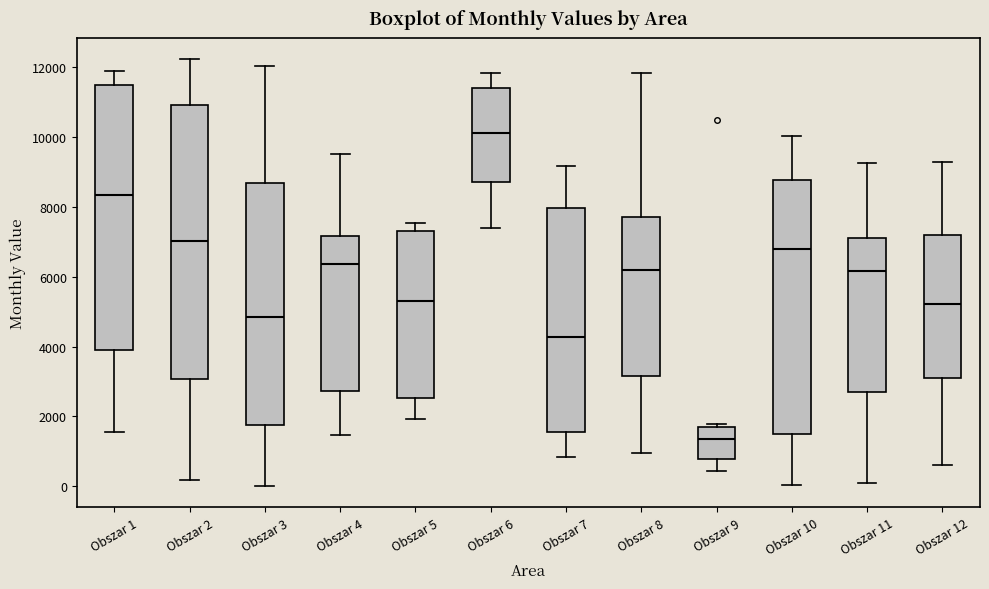

Reading left to right, transcribe this box plot: for each box, give where its median line is, the range the box spans, and where its two whiskers end, as read against the y-axis. The values are not printed on the chart, so give them approximately, as read against the axis.

Obszar 1: median 8400, box 3800 to 11400, whiskers 1600 to 11800
Obszar 2: median 7000, box 3000 to 11000, whiskers 200 to 12200
Obszar 3: median 4800, box 1800 to 8600, whiskers 0 to 12000
Obszar 4: median 6400, box 2800 to 7200, whiskers 1400 to 9600
Obszar 5: median 5200, box 2600 to 7200, whiskers 2000 to 7600
Obszar 6: median 10200, box 8800 to 11400, whiskers 7400 to 11800
Obszar 7: median 4200, box 1600 to 8000, whiskers 800 to 9200
Obszar 8: median 6200, box 3200 to 7600, whiskers 1000 to 11800
Obszar 9: median 1400, box 800 to 1600, whiskers 400 to 1800
Obszar 10: median 6800, box 1600 to 8800, whiskers 0 to 10000
Obszar 11: median 6200, box 2800 to 7200, whiskers 0 to 9200
Obszar 12: median 5200, box 3200 to 7200, whiskers 600 to 9200